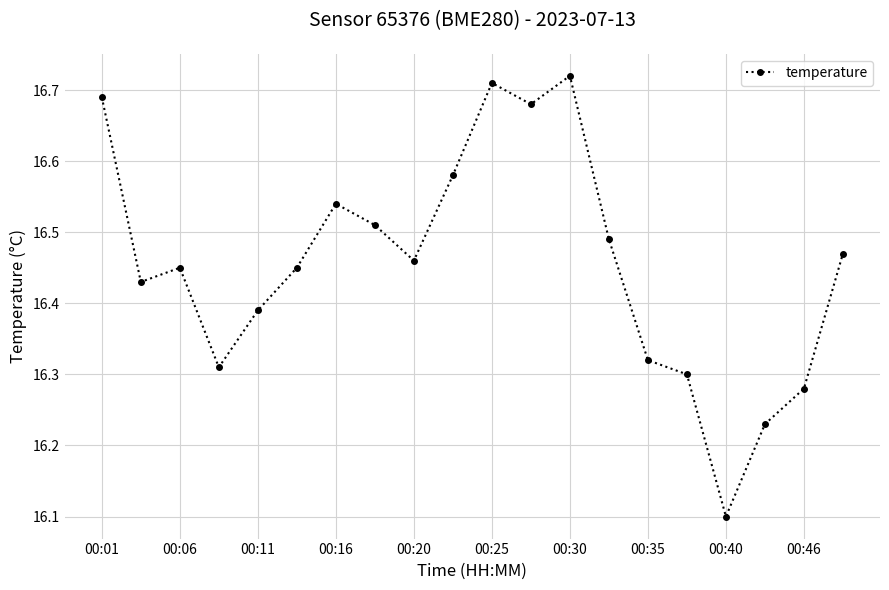

How many values are between 16 and 17?

20